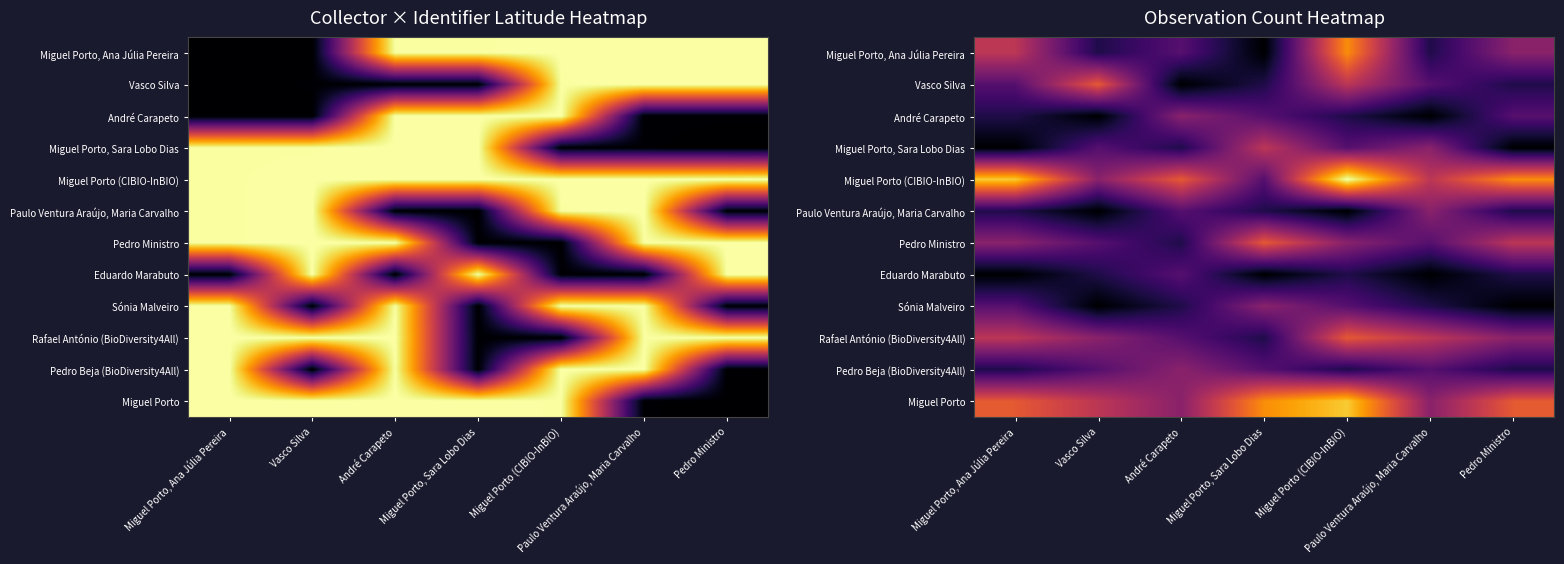

What is the minimum value shown in the chart?

1